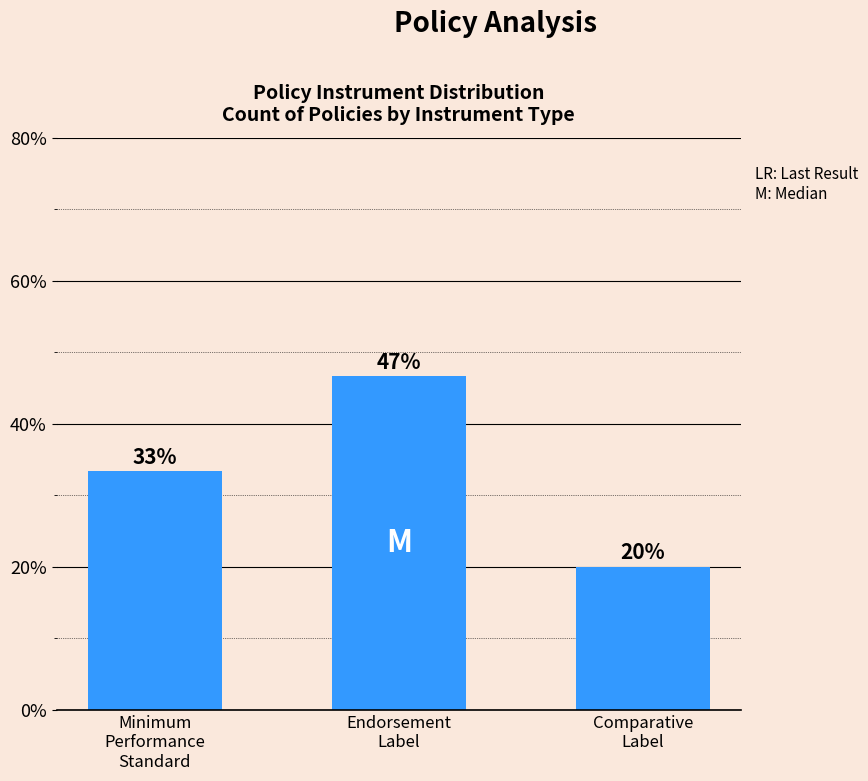

How many bars are there in total?

3